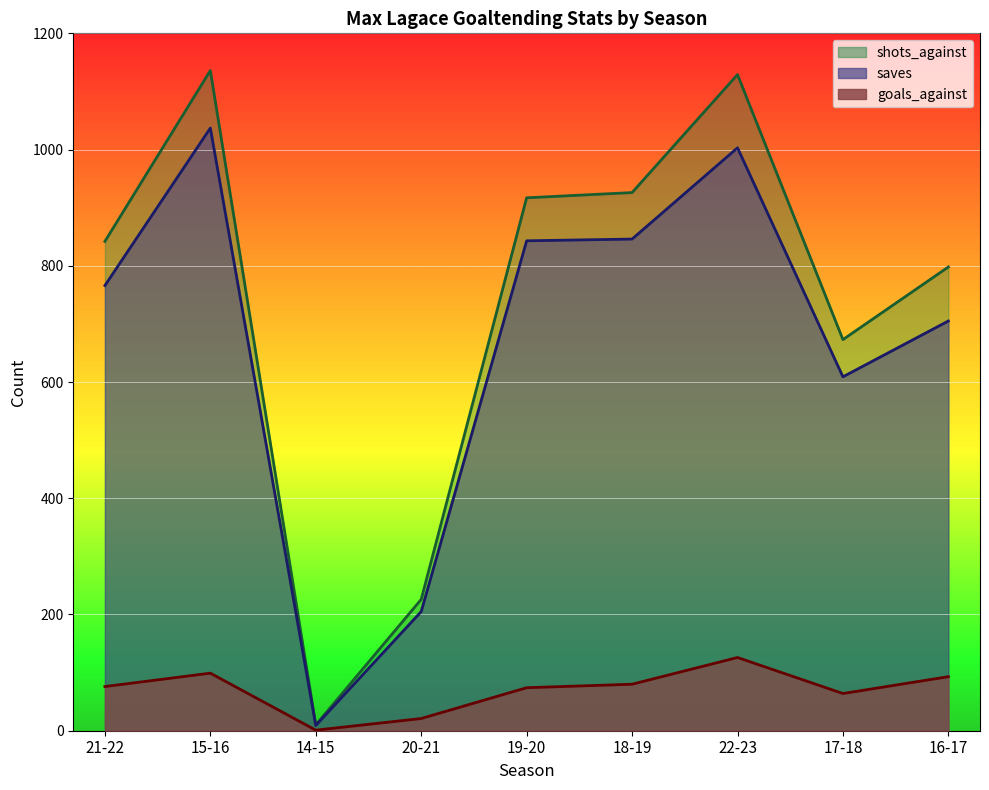

Rank the series by their maximum value, from highest to lowest.

shots_against, saves, goals_against